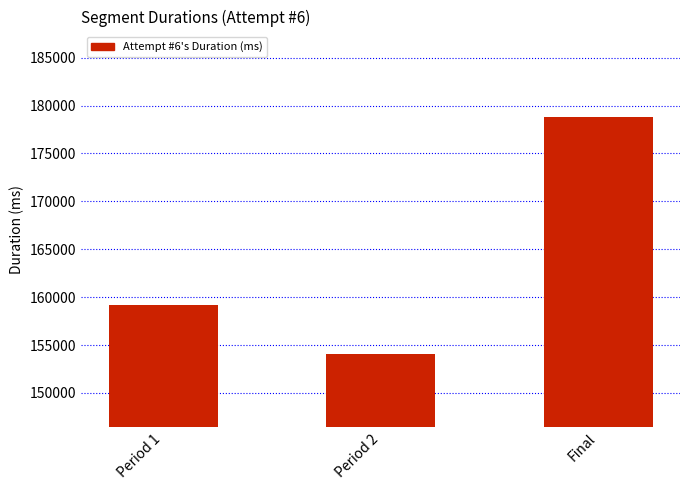

At which category does the chart reach its minimum across all series?

Period 2